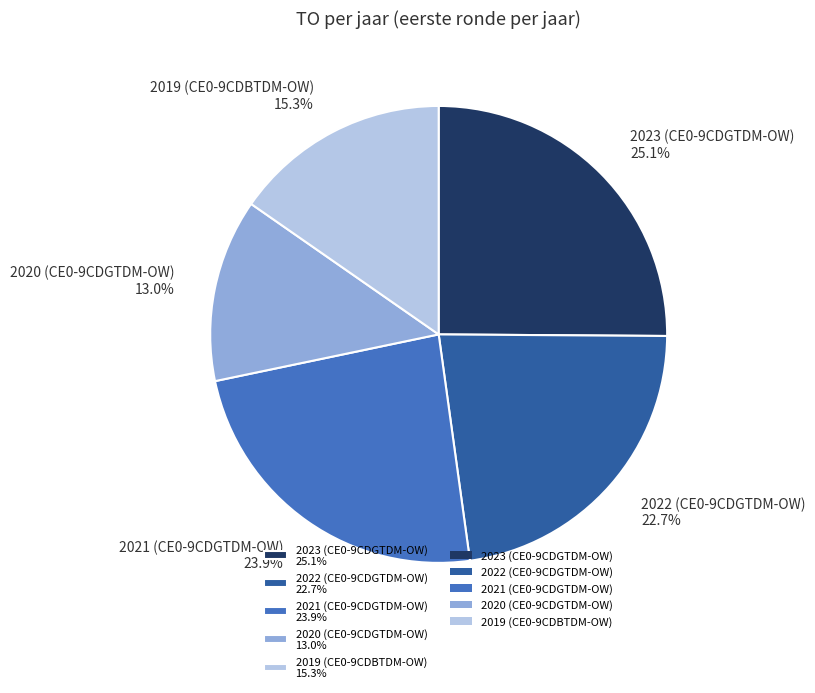

What percentage is NOT represented by 2021 (CE0-9CDGTDM-OW)?

76.1%